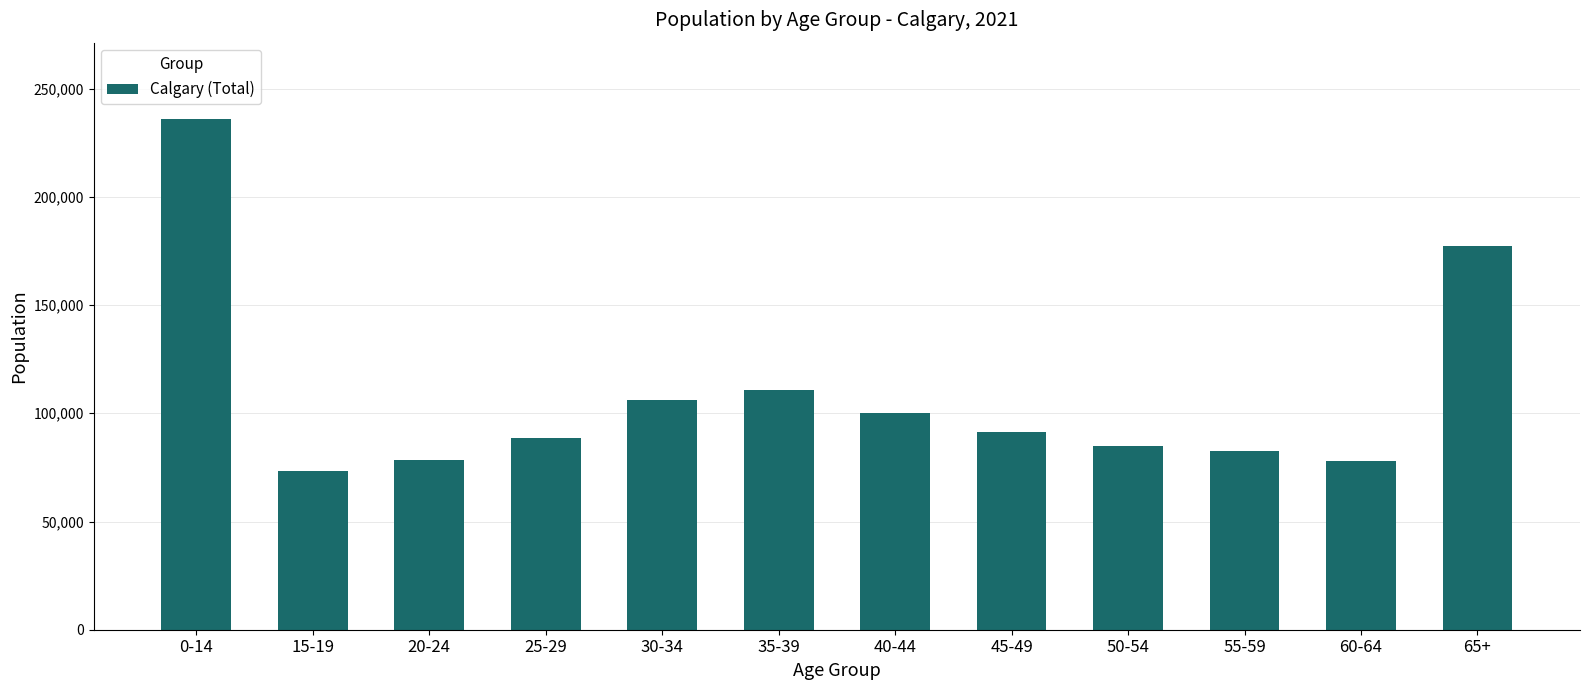

What is the value of the 11th bar from the left?

77790